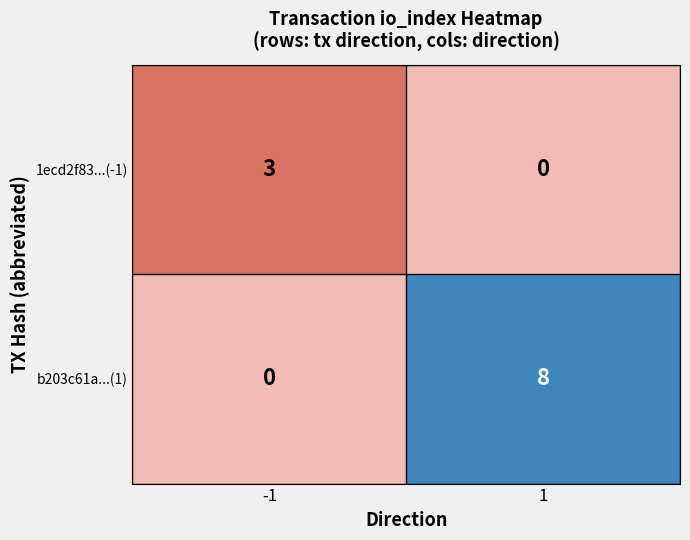

Which series has the widest spread of values?

b203c61a...(1)